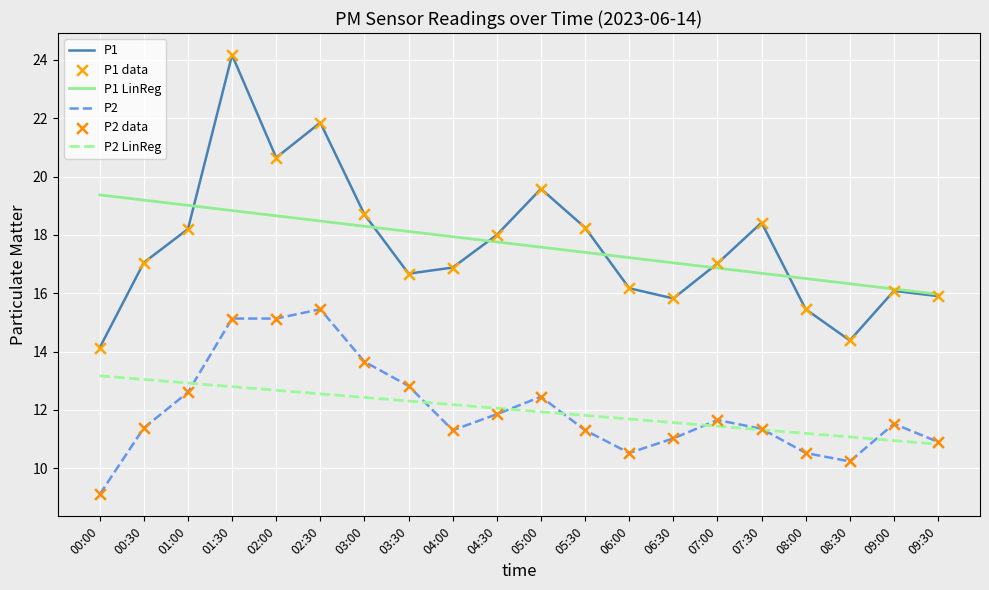

At which category is the sum across all series the highest?

01:30